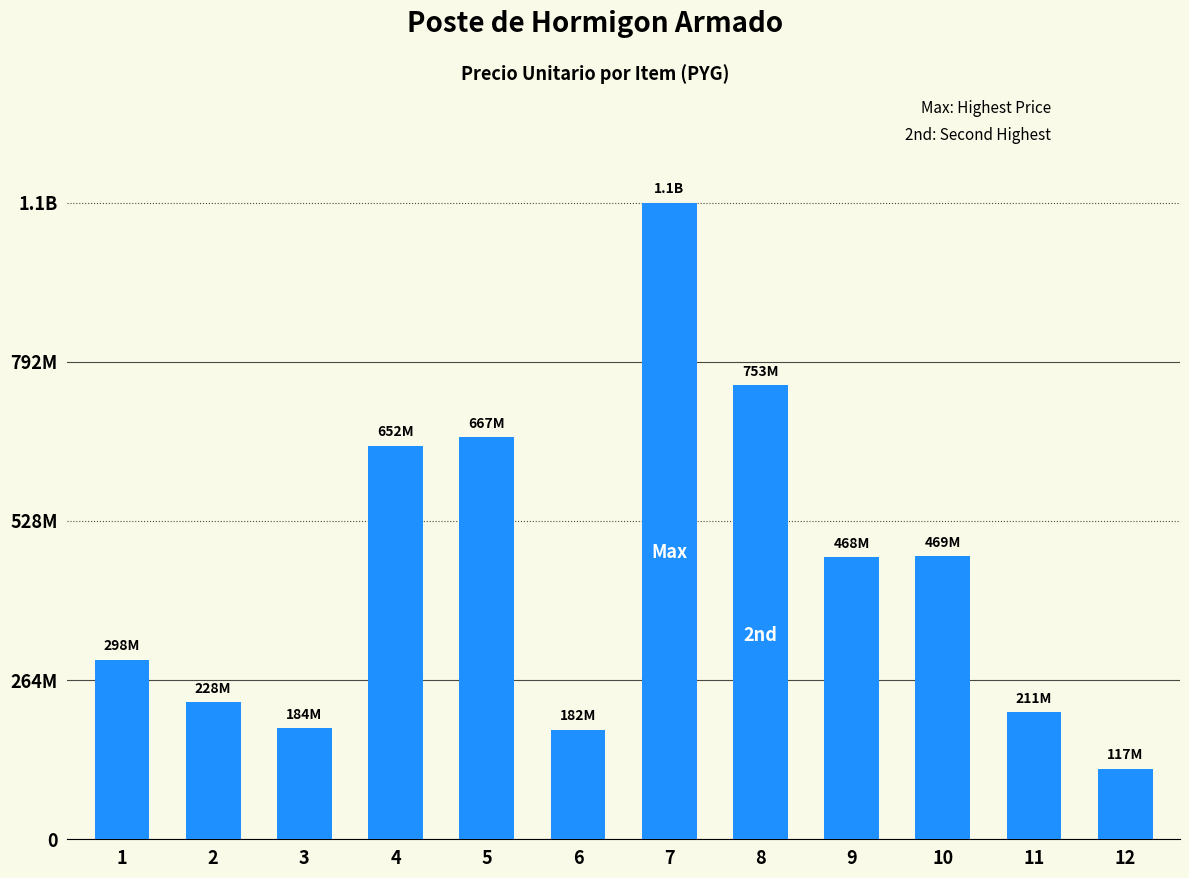

Where is the data nearest to the value 586330050?

4